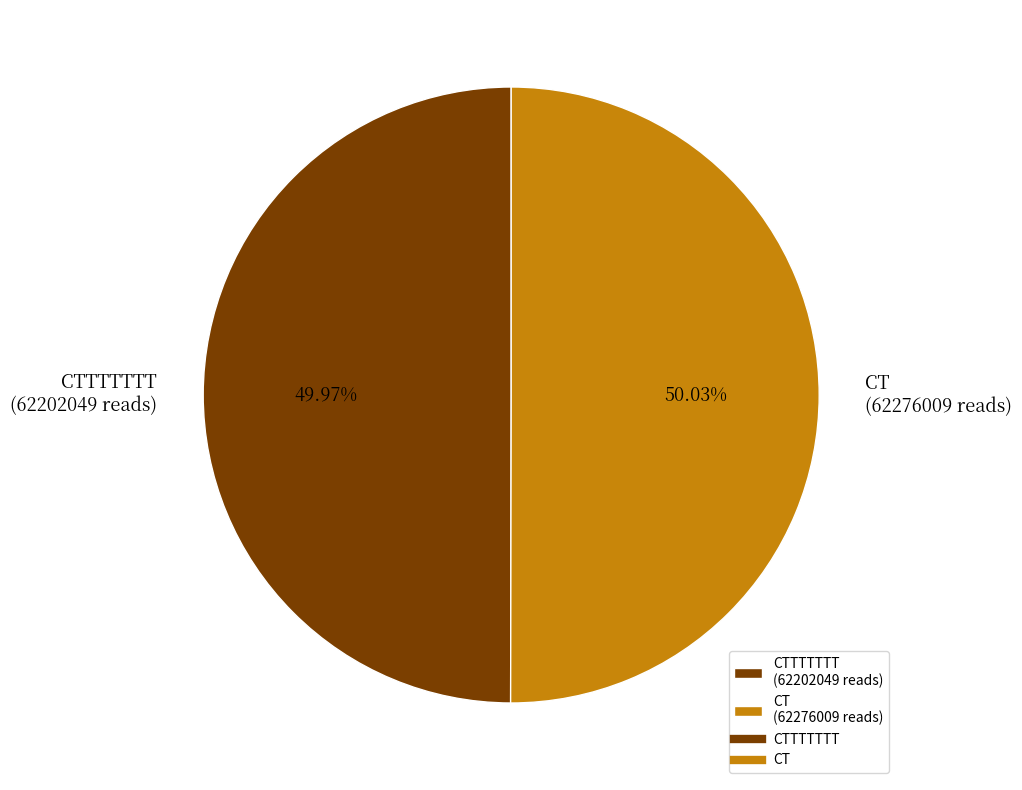

Is there any slice that represents more than half of the pie?

Yes